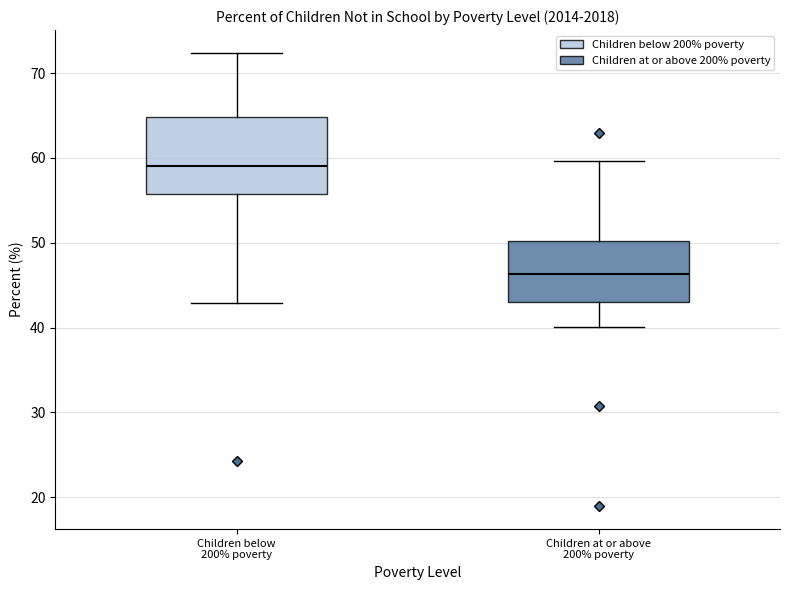

Reading left to right, transcribe this box plot: for each box, give where its median line is, the range the box spans, and where its two whiskers end, as read against the y-axis. The values are not printed on the chart, so give them approximately, as read against the axis.

Children below 200% poverty: median 59, box 56 to 65, whiskers 43 to 72
Children at or above 200% poverty: median 46, box 43 to 50, whiskers 40 to 60